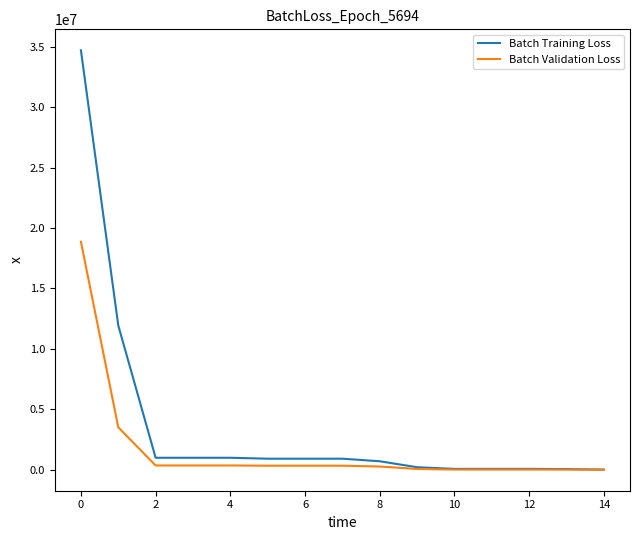

What is the lowest value of the Batch Training Loss series?

17700.0